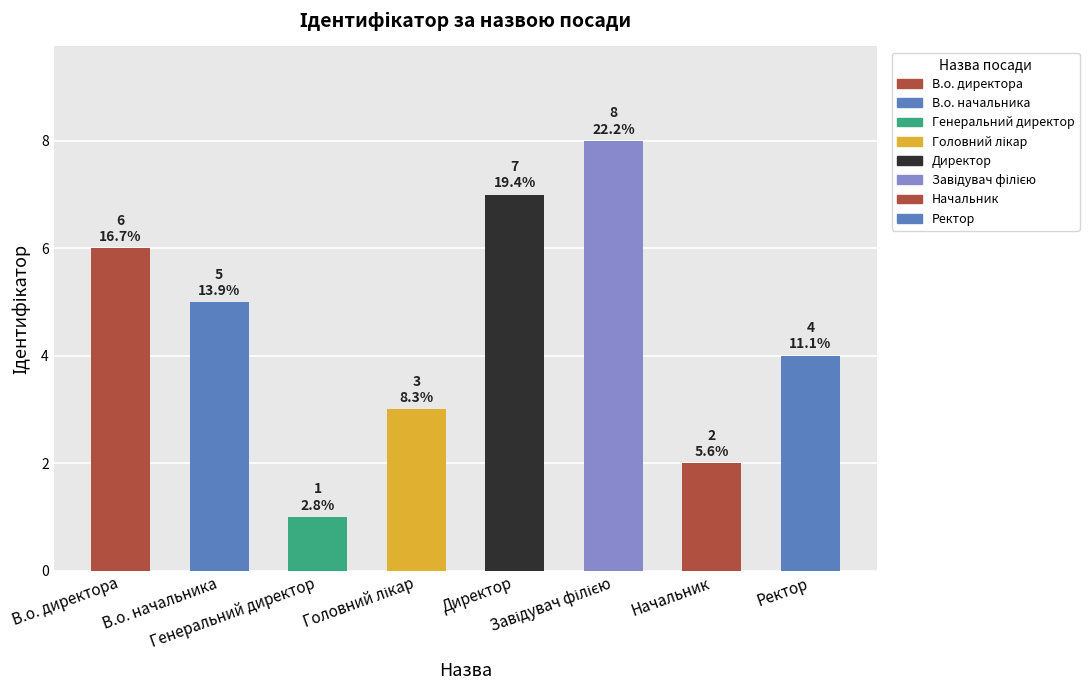

What is the difference between the maximum and minimum values?

7